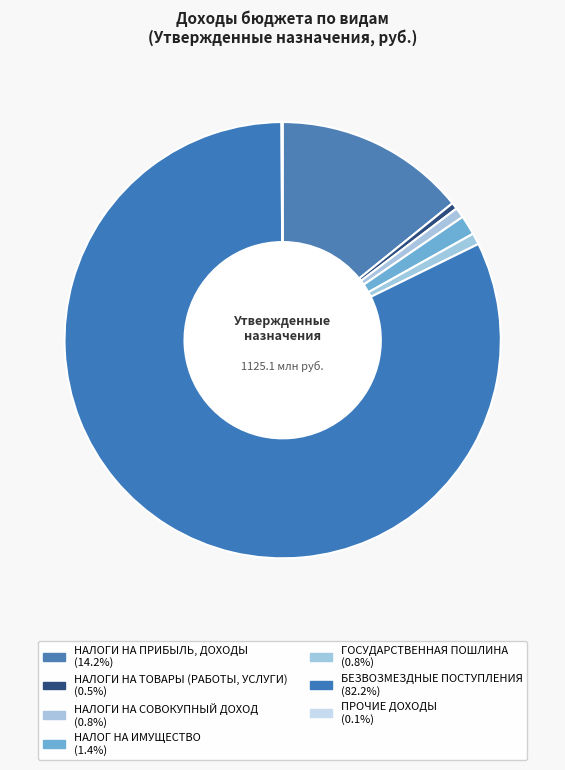

Which category has the biggest portion of the pie?

БЕЗВОЗМЕЗДНЫЕ ПОСТУПЛЕНИЯ